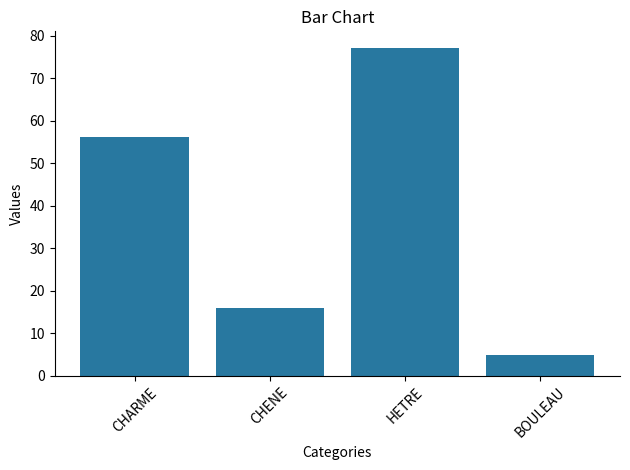

List the labels in order of value, smallest first.

BOULEAU, CHENE, CHARME, HETRE